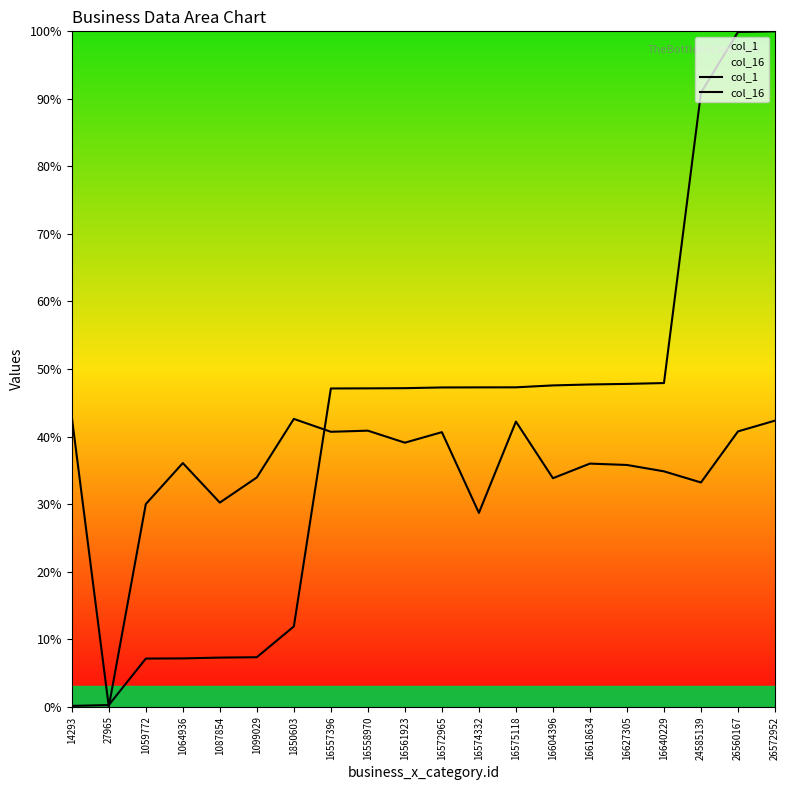

Is it true that col_1 equals 47.3 at 16575118?

True